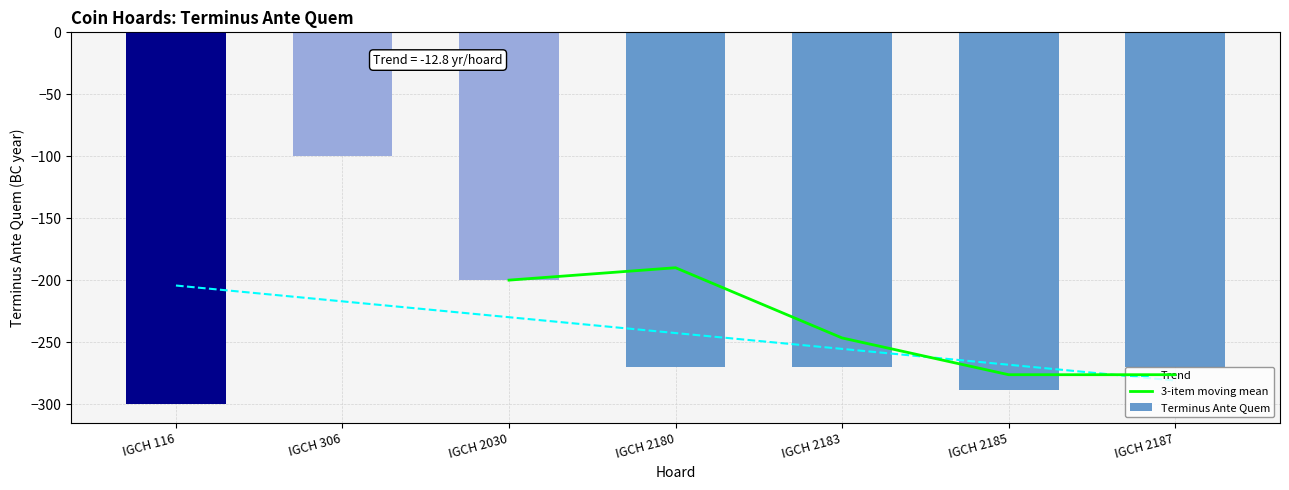

Rank the categories by value from highest to lowest.

IGCH 306, IGCH 2030, IGCH 2180, IGCH 2183, IGCH 2187, IGCH 2185, IGCH 116